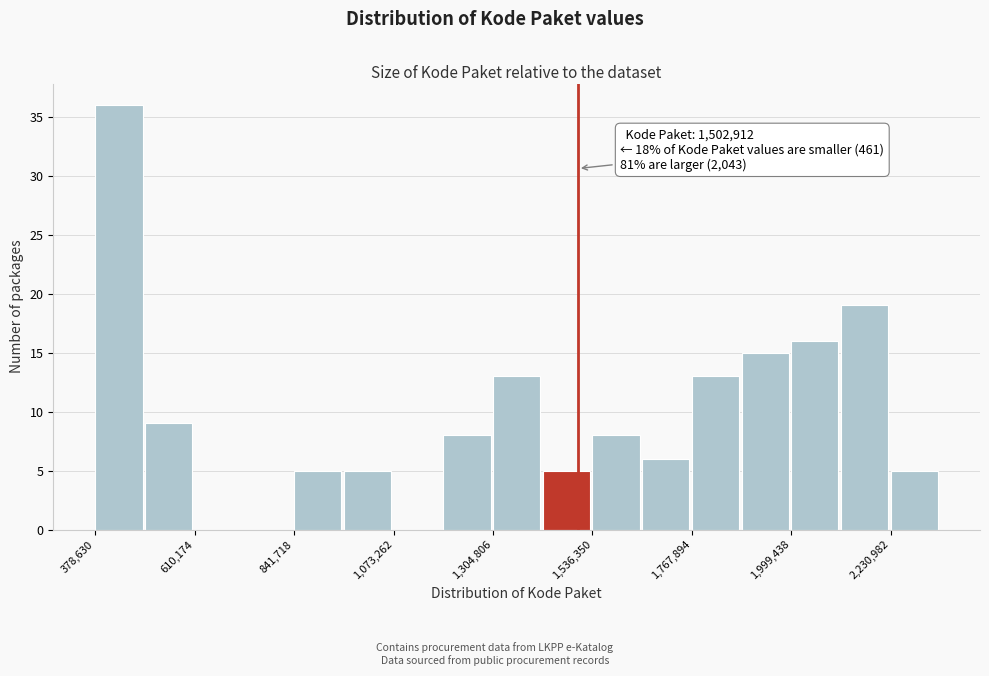

Read against the x-axis, roughly where is the centre of the tallest bar?

450000